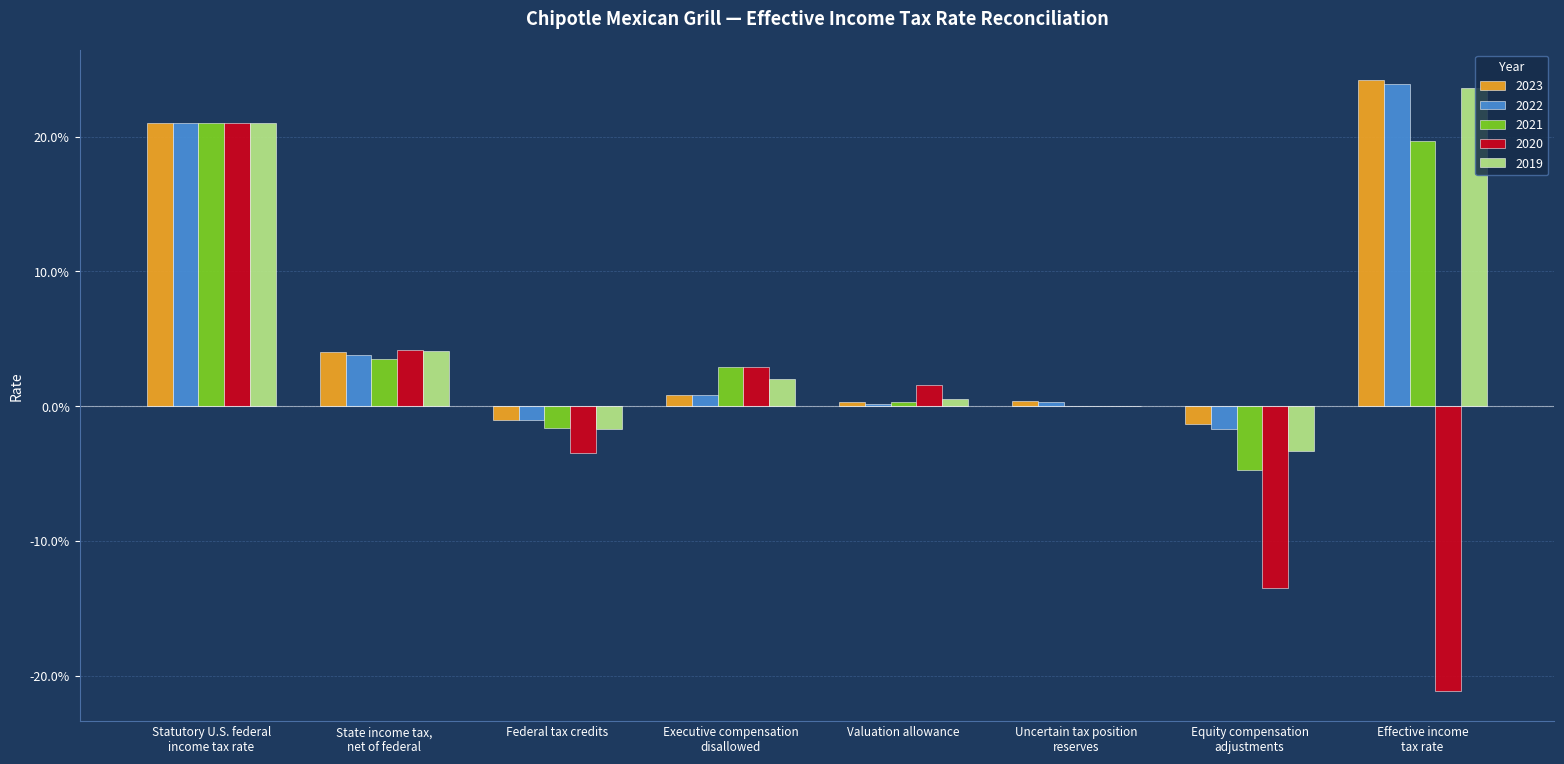

Which series has the largest range (max minus min)?

2020